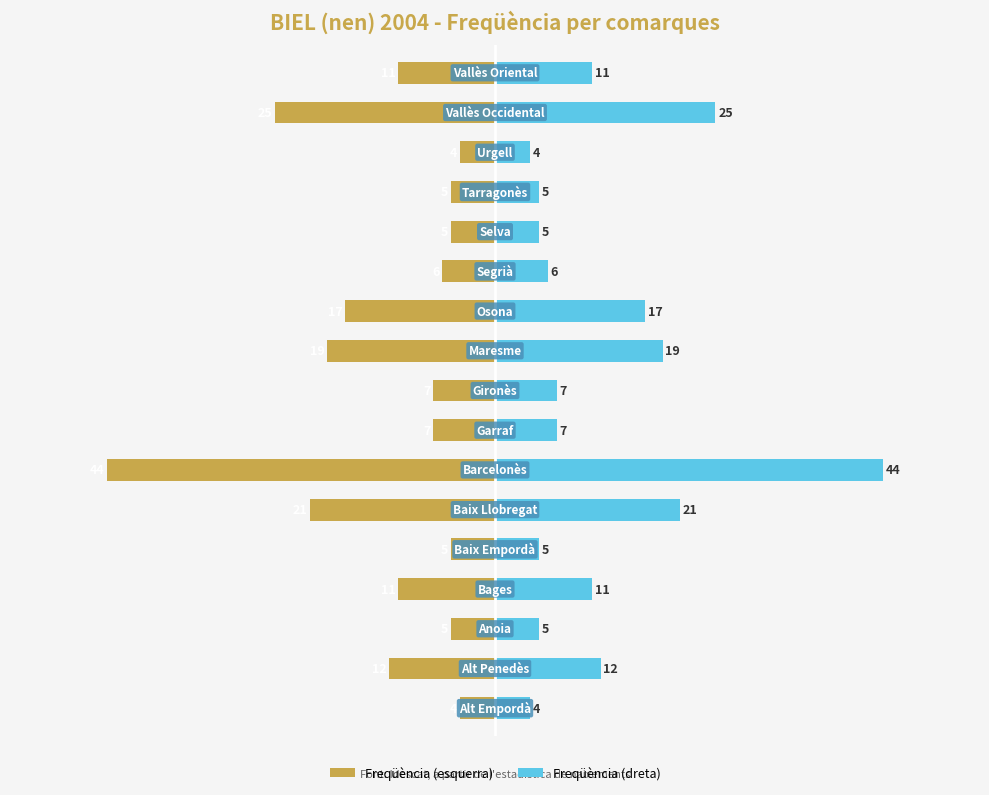

Rank the series by their average value, from highest to lowest.

Freqüència (dreta), Freqüència (esquerra)